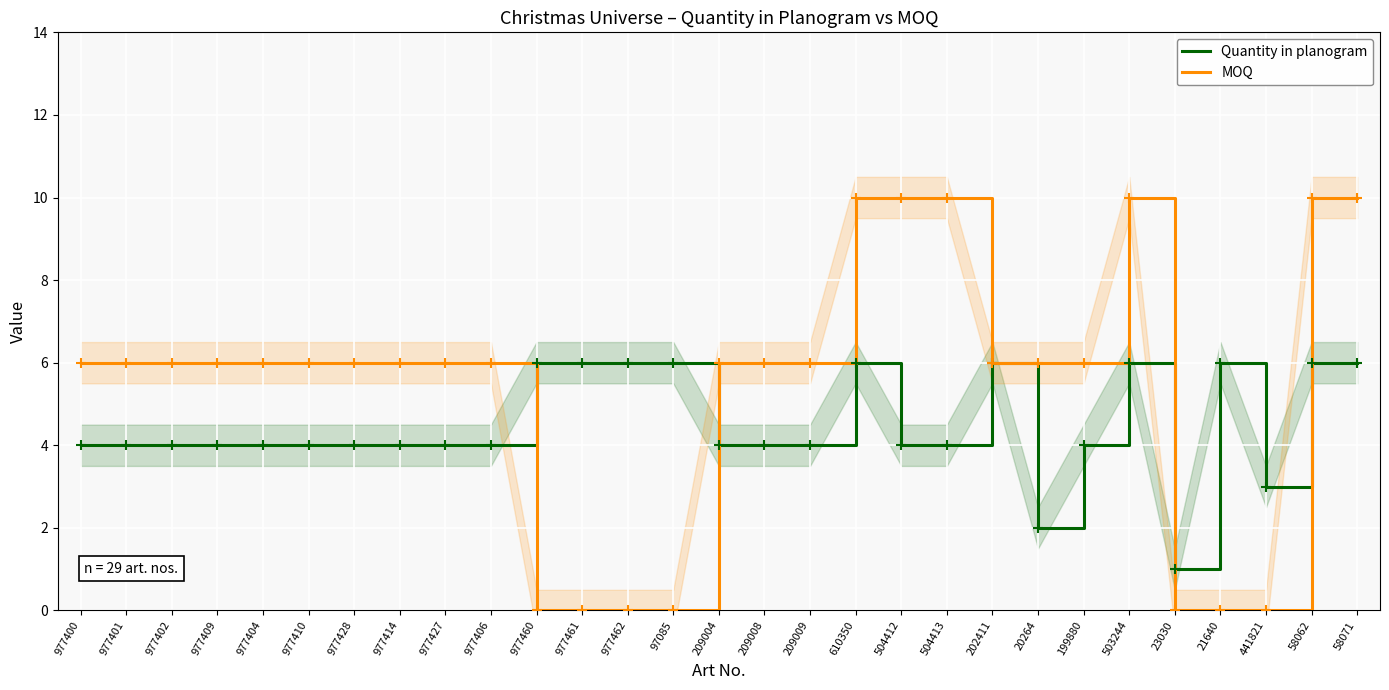

How many categories are shown in the chart?

29